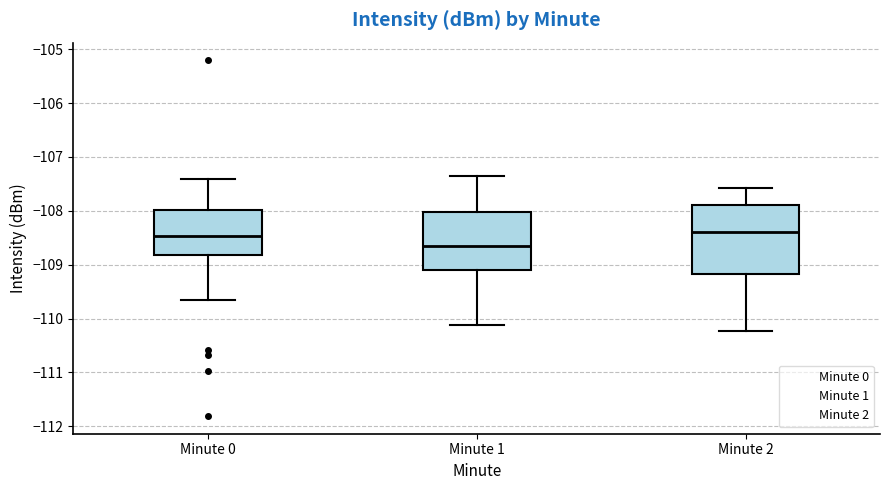

Where is the lower edge of the box for Minute 2 on the y-axis? The values are not printed on the chart, so give them approximately, as read against the axis.

-109.2